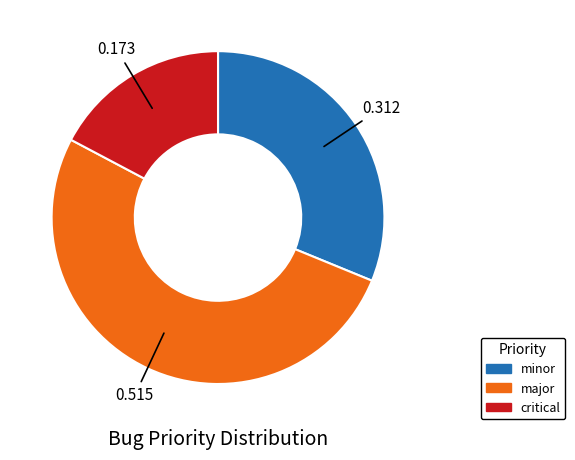

Does any single category account for the majority?

Yes